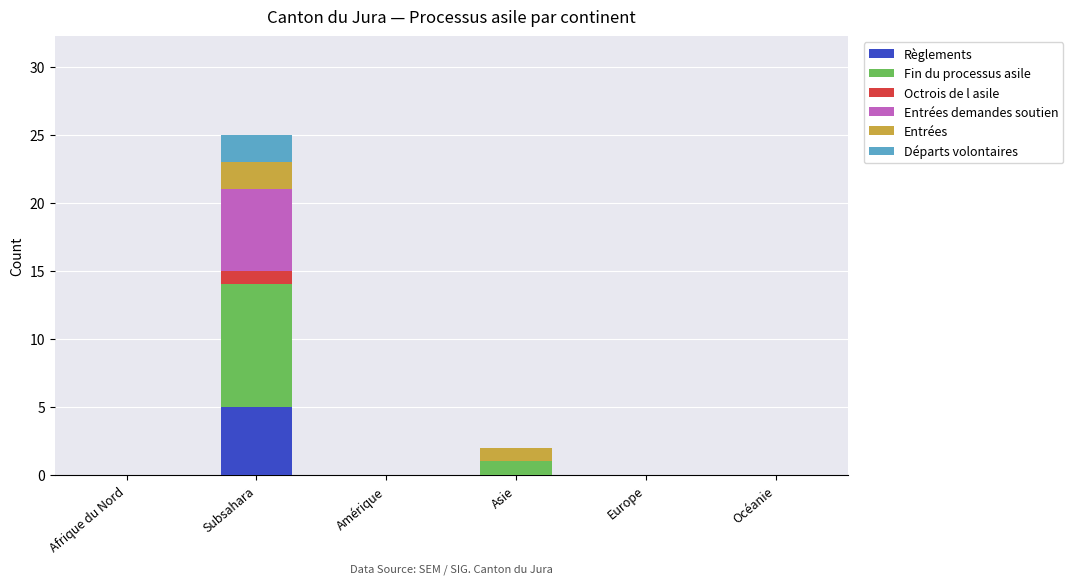

What is the total value across all series at Subsahara?

25